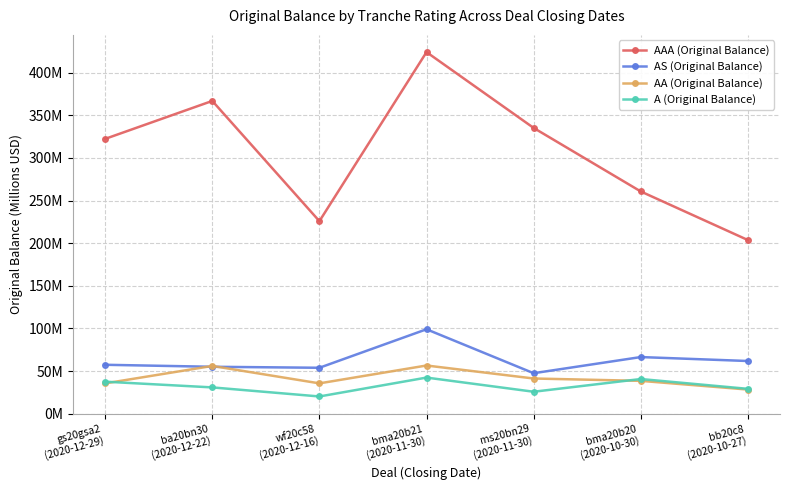

How many interior local peaks does the AAA (Original Balance) series have?

2